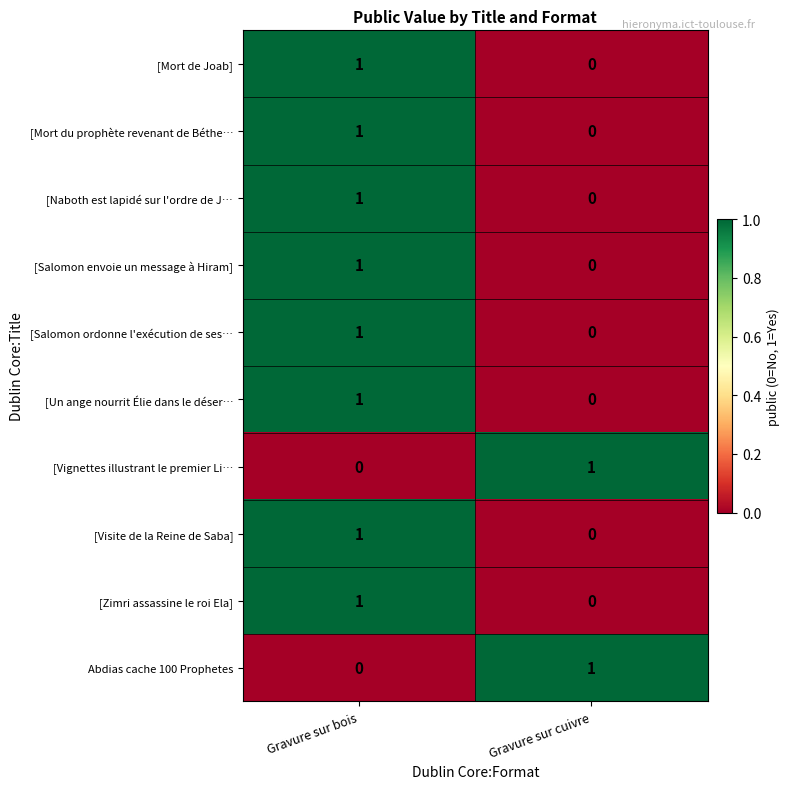

List the labels in order of [Un ange nourrit Élie dans le déser… value, smallest first.

Gravure sur cuivre, Gravure sur bois